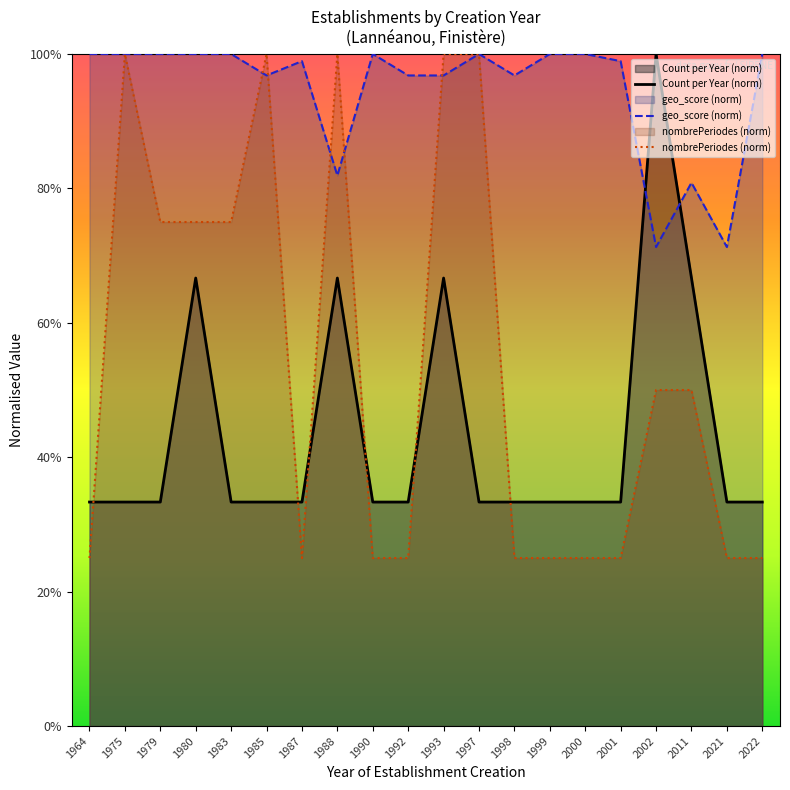

Does the chart display data point markers on the line(s)?

No